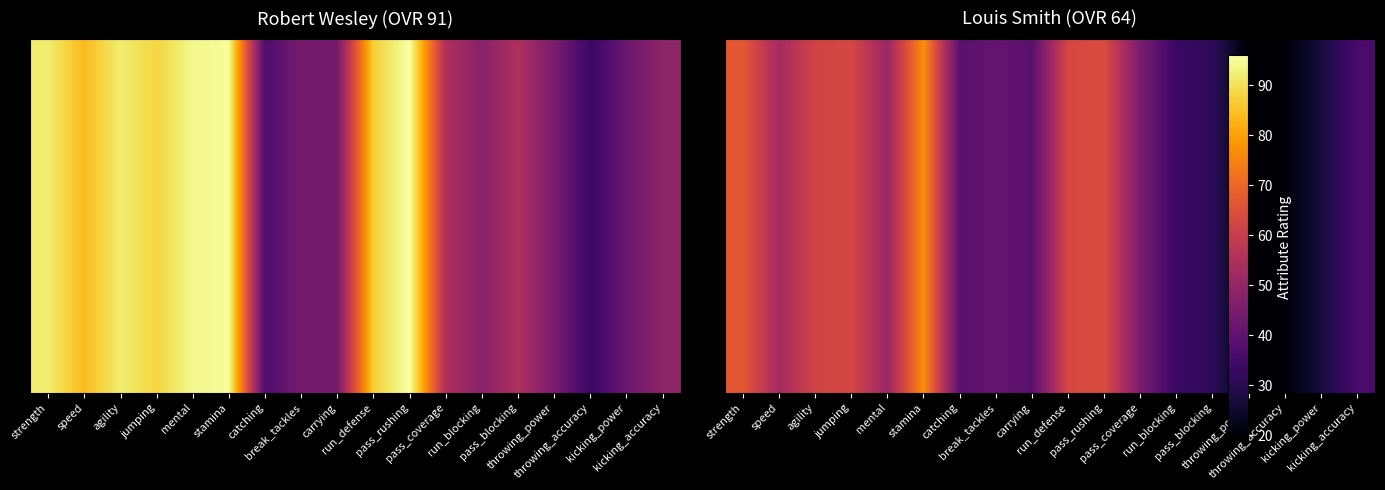

At which label does the data first exceed 45?

strength